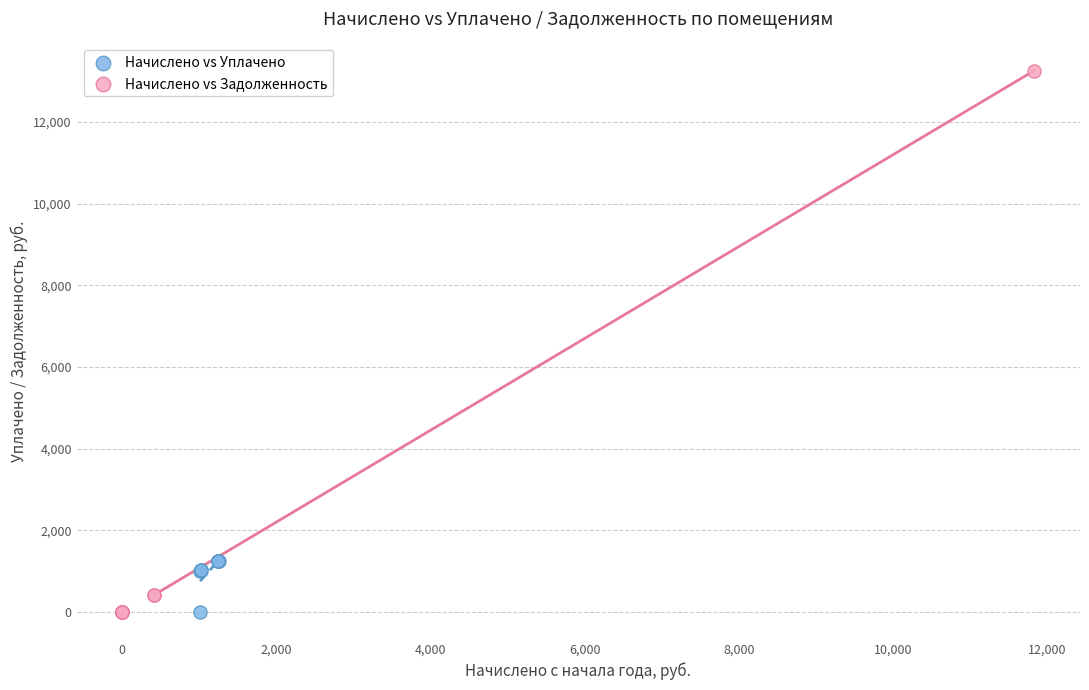

Which series reaches the maximum Y coordinate?

Начислено vs Задолженность